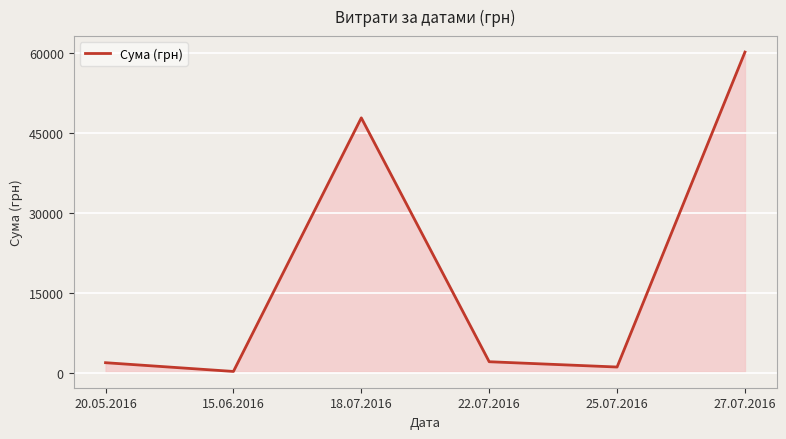

At which label is the value closest to 30299?

18.07.2016